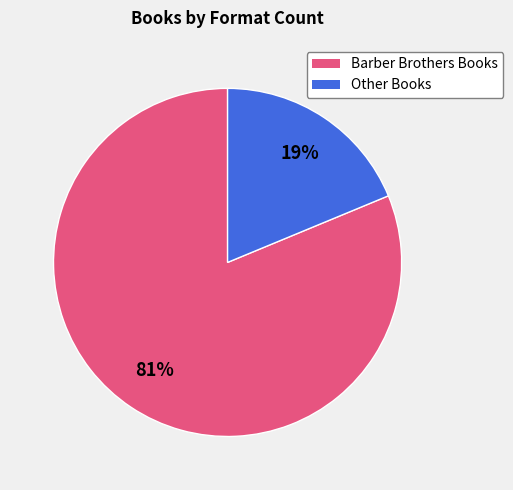

To the nearest percent, what is the difference between the largest and smallest slice percentages?

62%